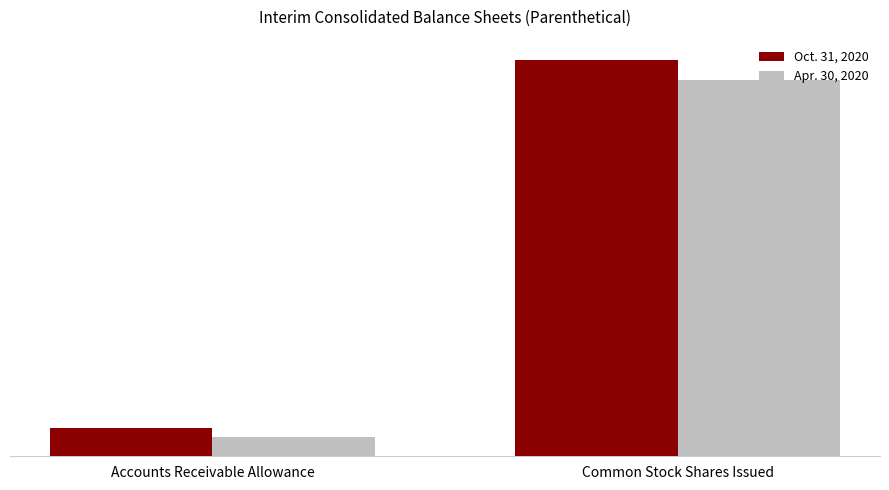

What position from the right is Accounts Receivable Allowance?

2